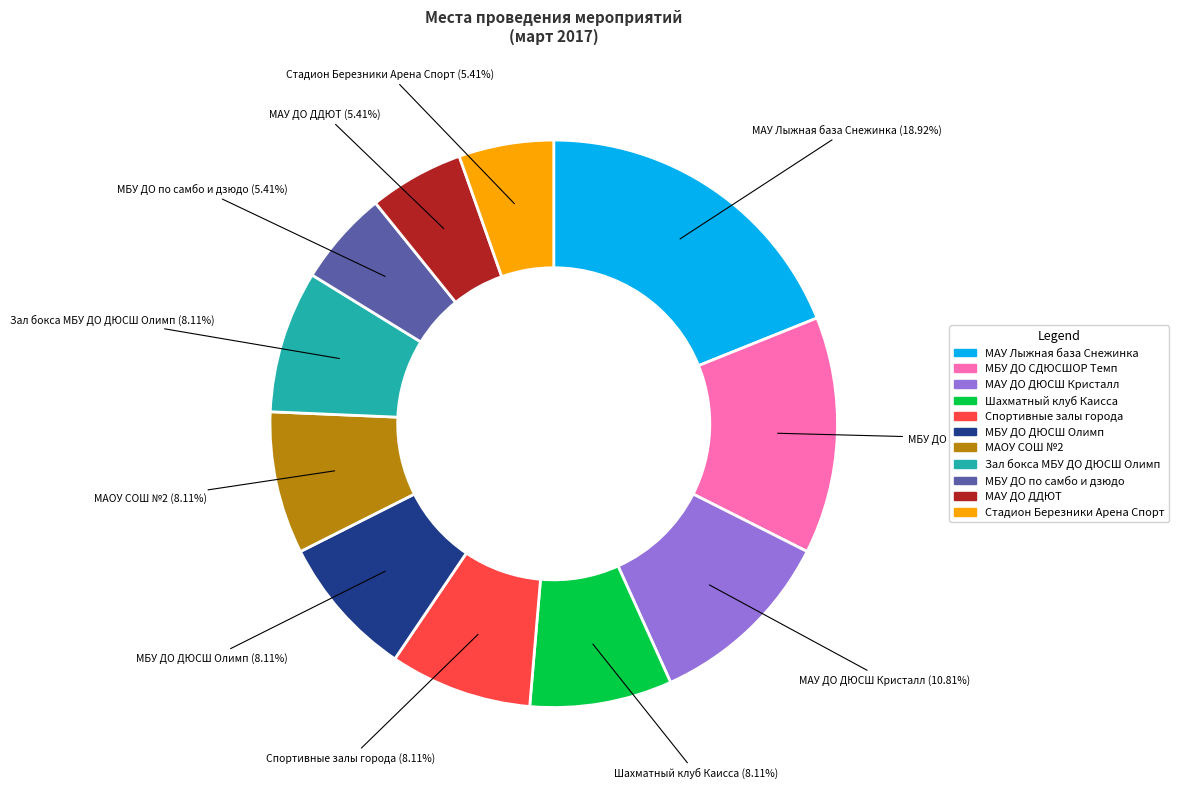

Which slice is the largest?

МАУ Лыжная база Снежинка